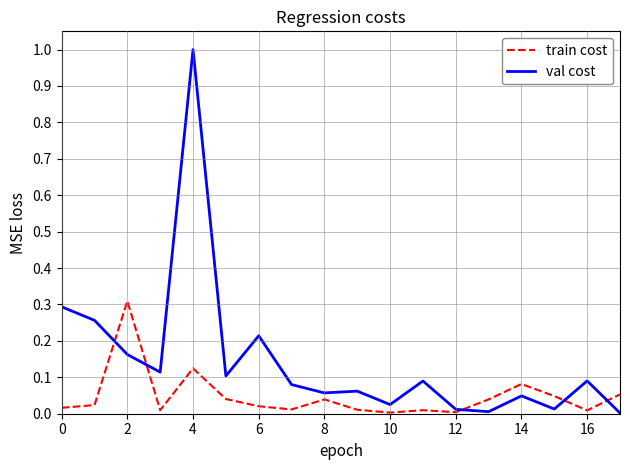

Which series has the largest range (max minus min)?

val cost